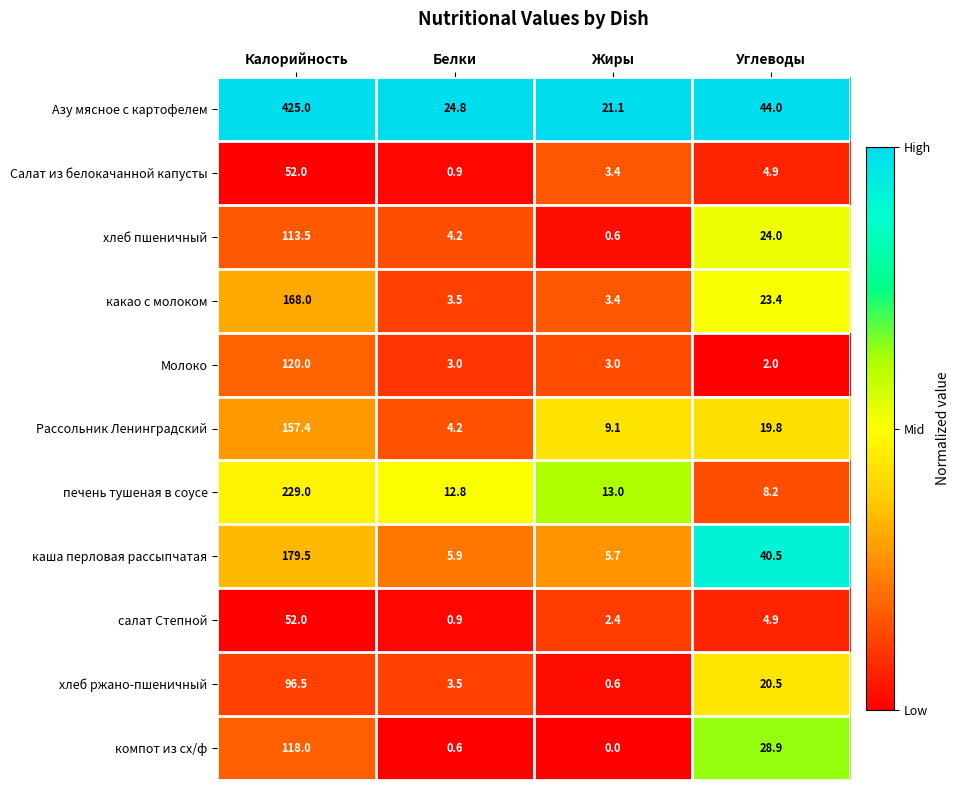

At which category is the sum across all series the highest?

Калорийность